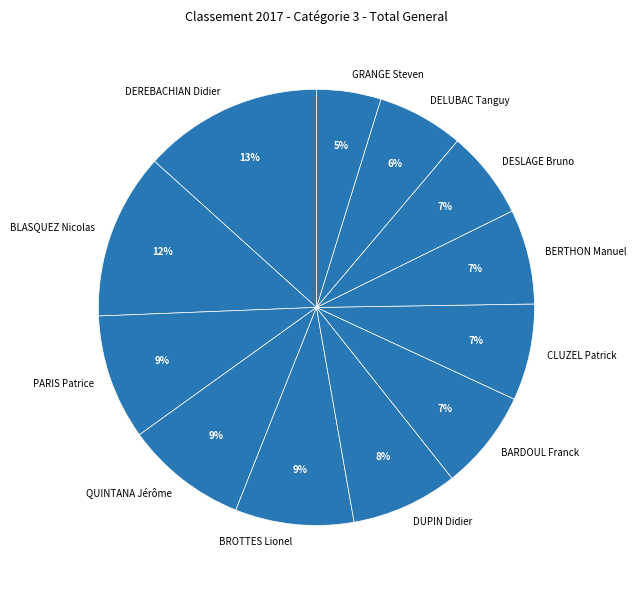

Is there any slice that represents more than half of the pie?

No